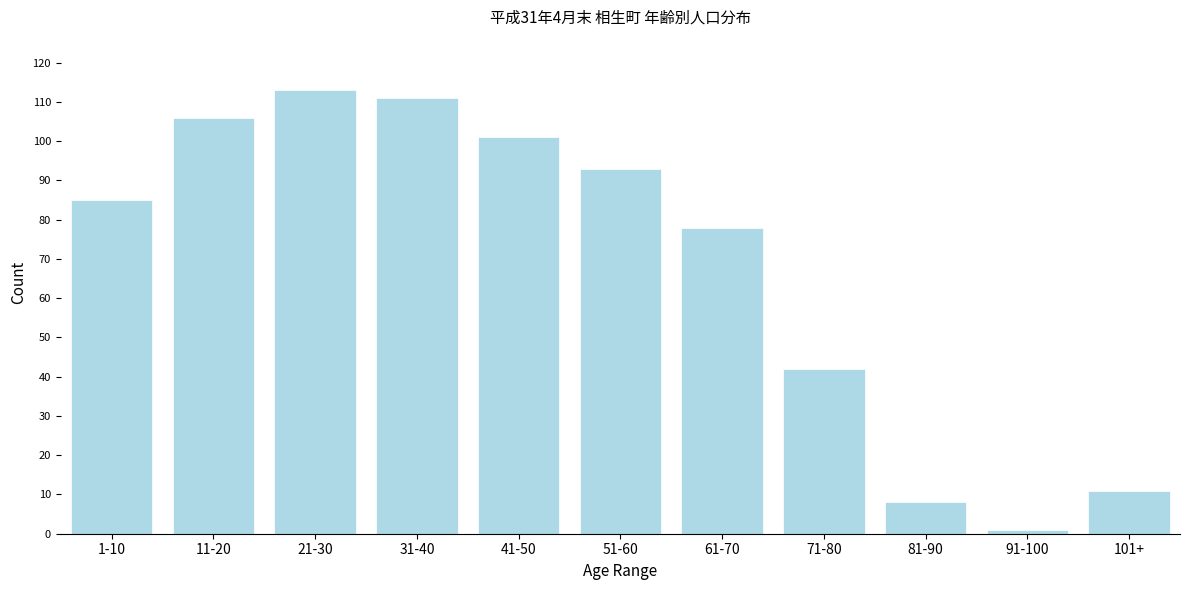

Reading left to right, transcribe all the data shown in this chart.

85	106	113	111	101	93	78	42	8	1	11